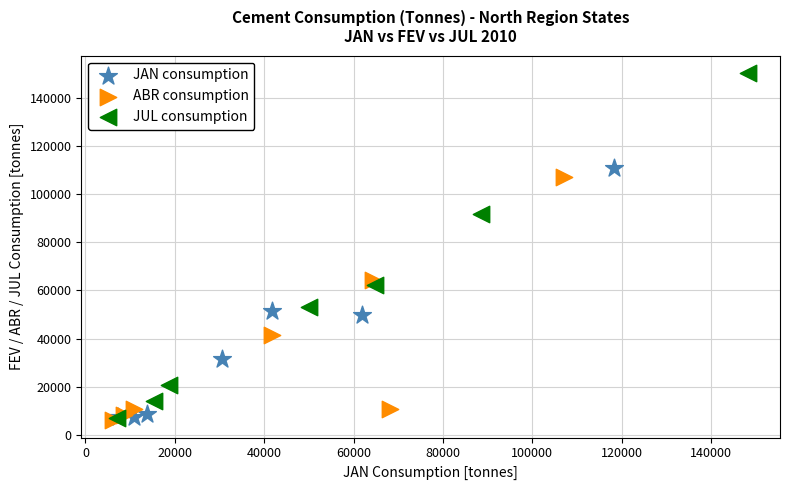

Which series contains the highest Y value?

JUL consumption